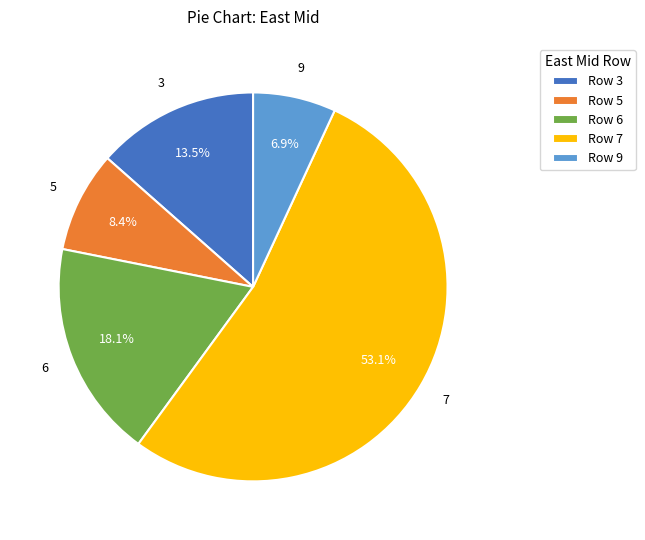

Which slice is the smallest?

9